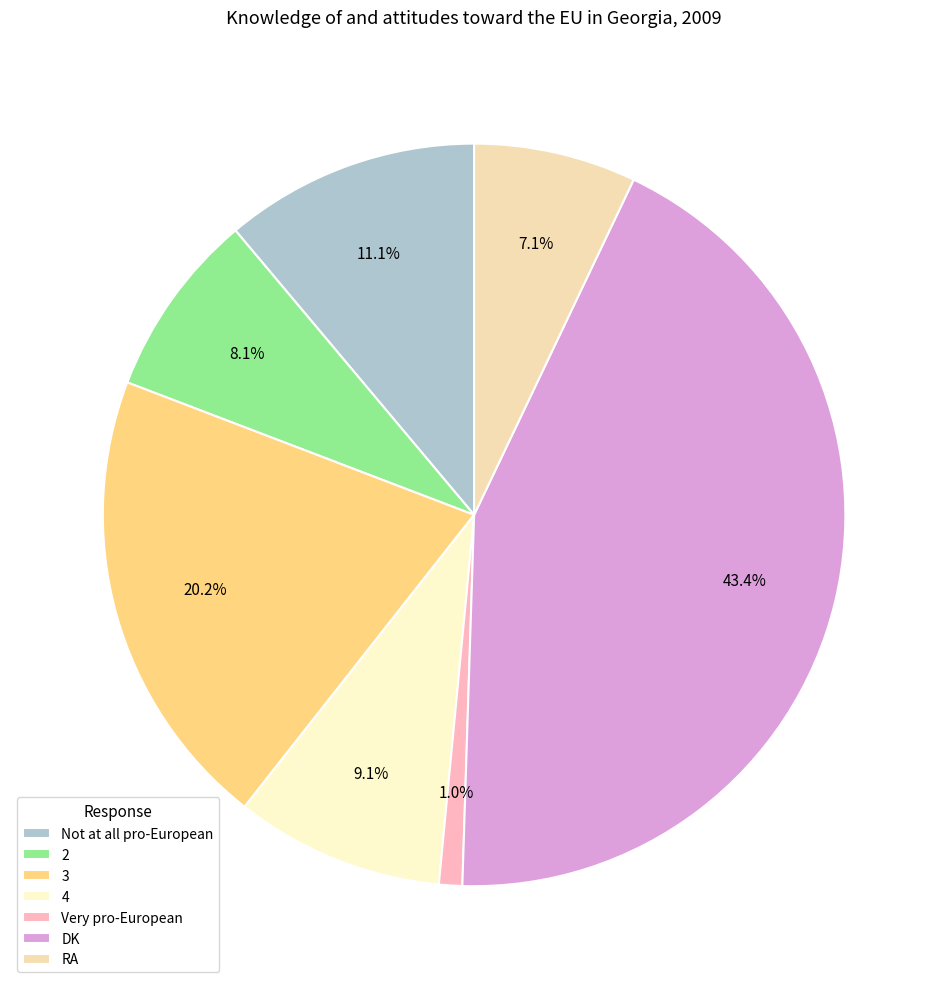

What is the largest slice in the pie chart?

DK